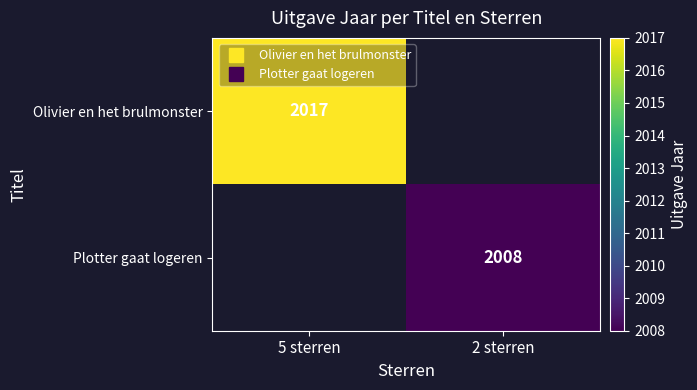

The Olivier en het brulmonster series shows 2017.0 at 5 sterren. True or false?

True